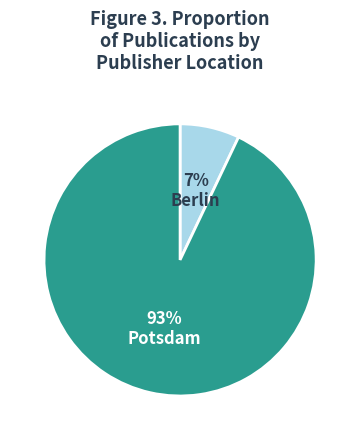

To the nearest percent, what is the difference between the largest and smallest slice percentages?

86%